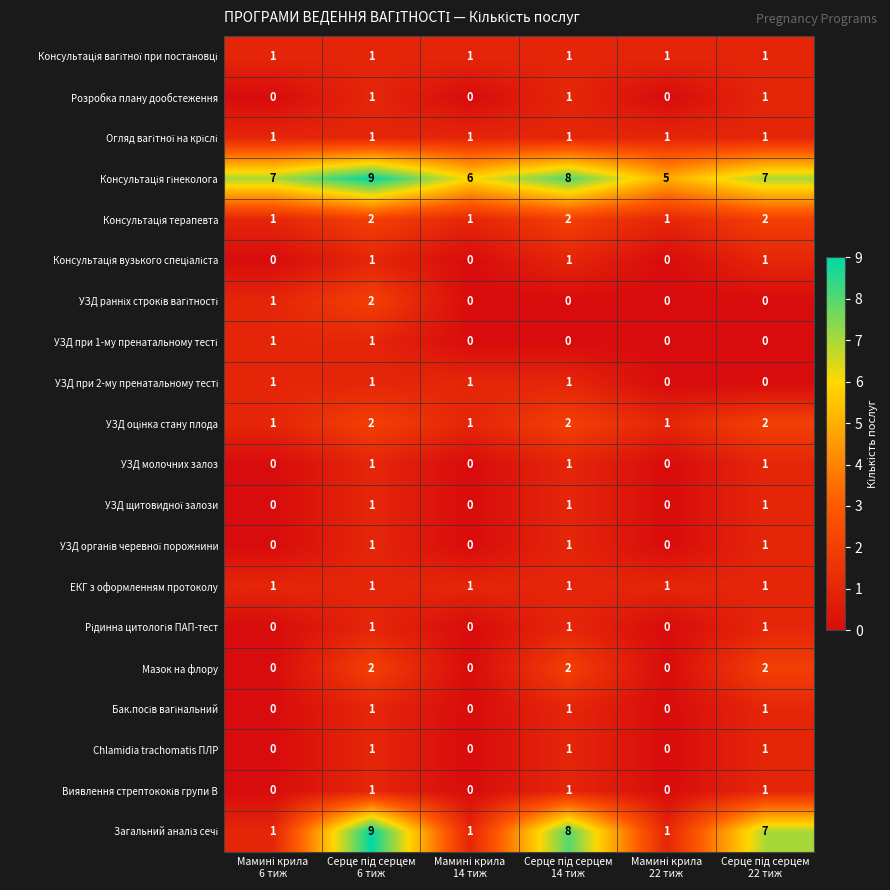

At how many categories does at least one series exceed 3?

6